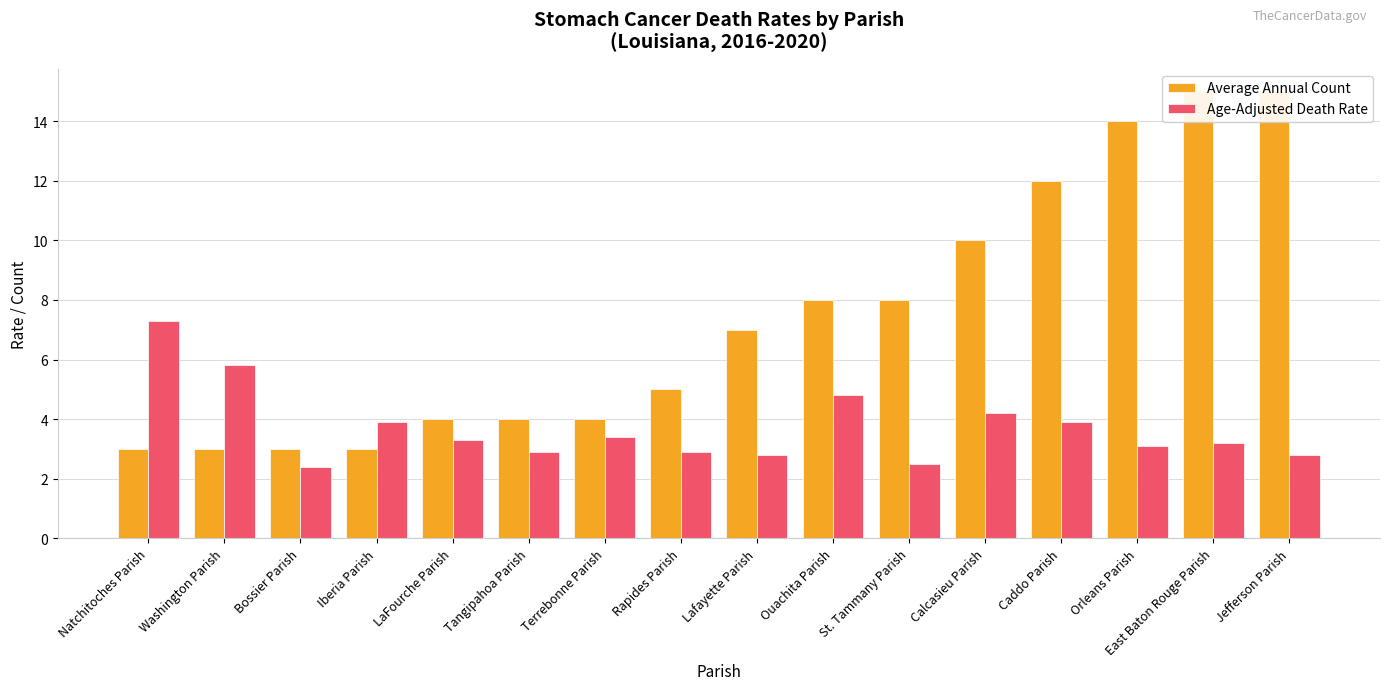

What are all the series names shown in the legend?

Average Annual Count, Age-Adjusted Death Rate